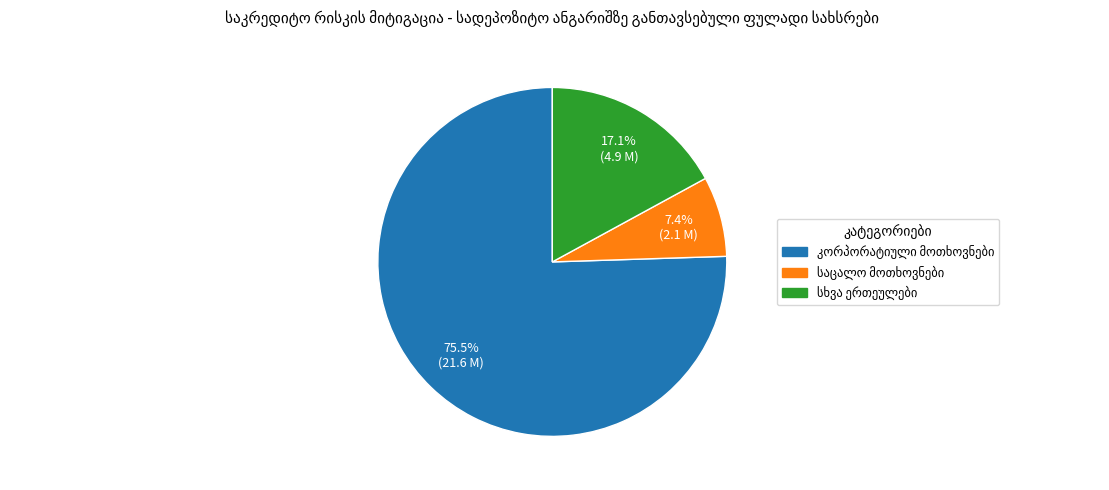

Does any single category account for the majority?

Yes